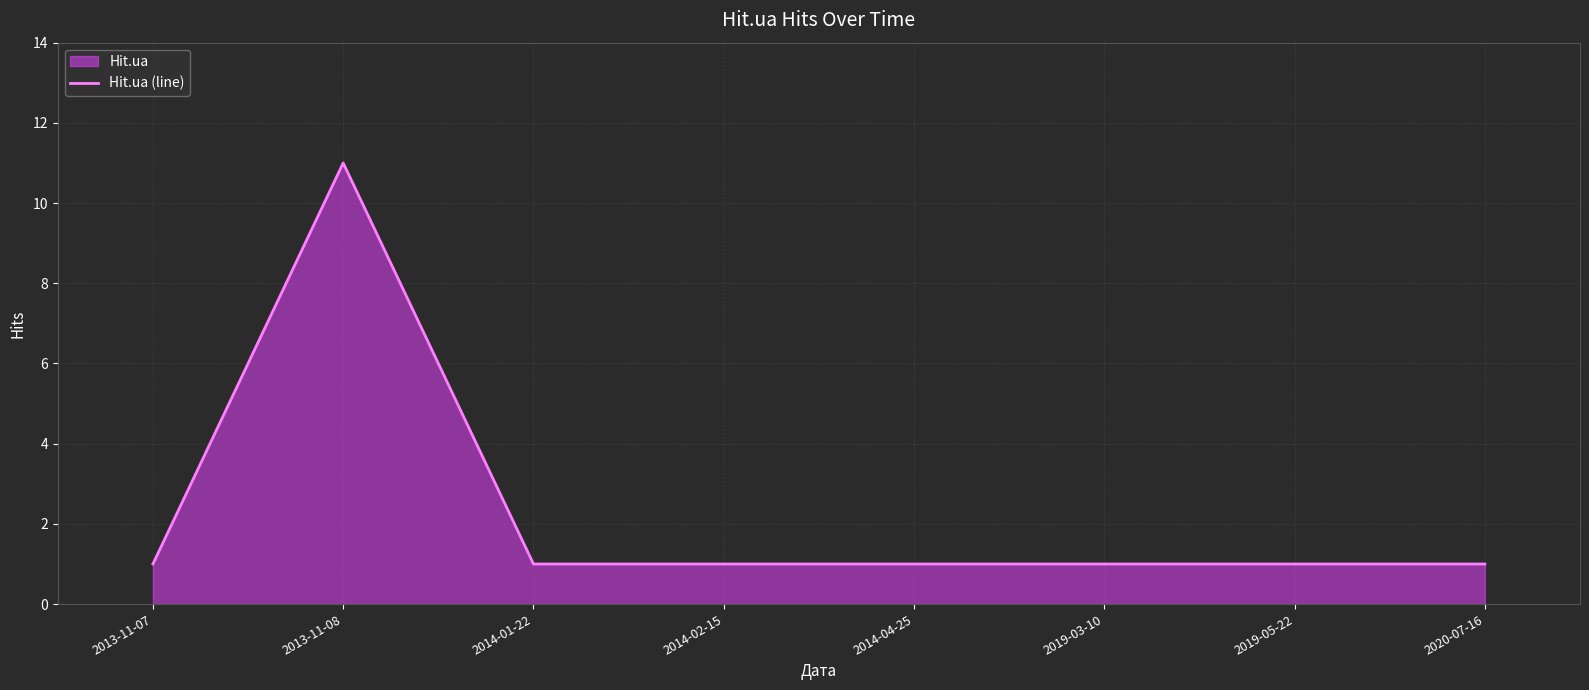

What is the label of the 6th point from the left?

2019-03-10